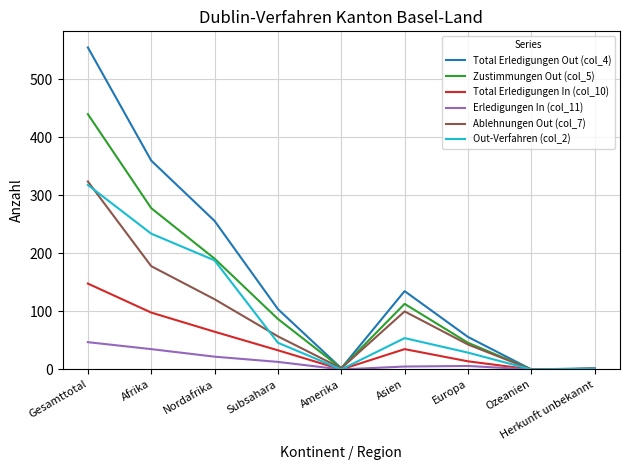

What is the difference between the Erledigungen In (col_11) values at Europa and Gesamttotal?

41